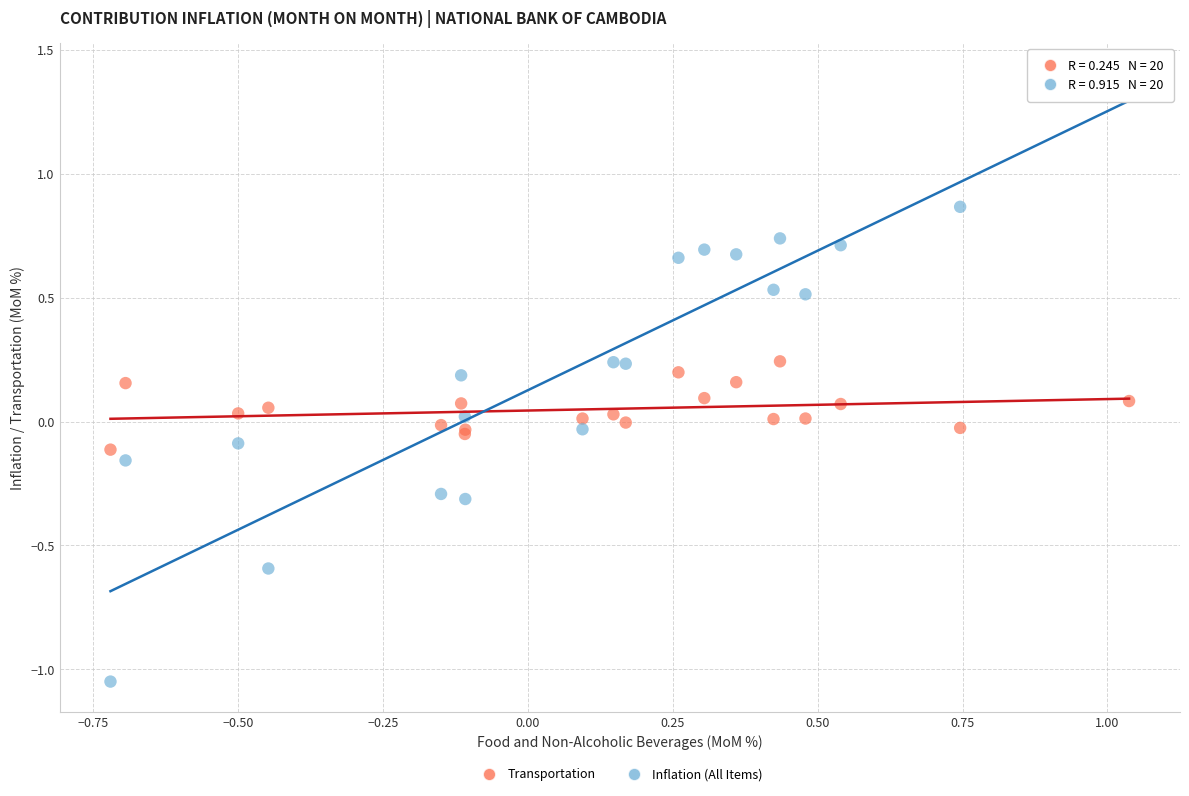

Which series contains the highest Y value?

Inflation (All Items)